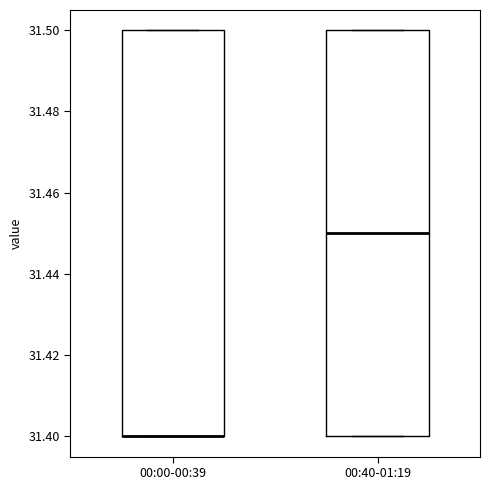

Reading left to right, read every box against the y-axis: the position of its median line, the range the box covers, and the ends of its whiskers. The values are not printed on the chart, so give them approximately, as read against the axis.

00:00-00:39: median 31.40 (drawn on the box's lower edge), box 31.40 to 31.50, whiskers 31.40 to 31.50
00:40-01:19: median 31.45, box 31.40 to 31.50, whiskers 31.40 to 31.50